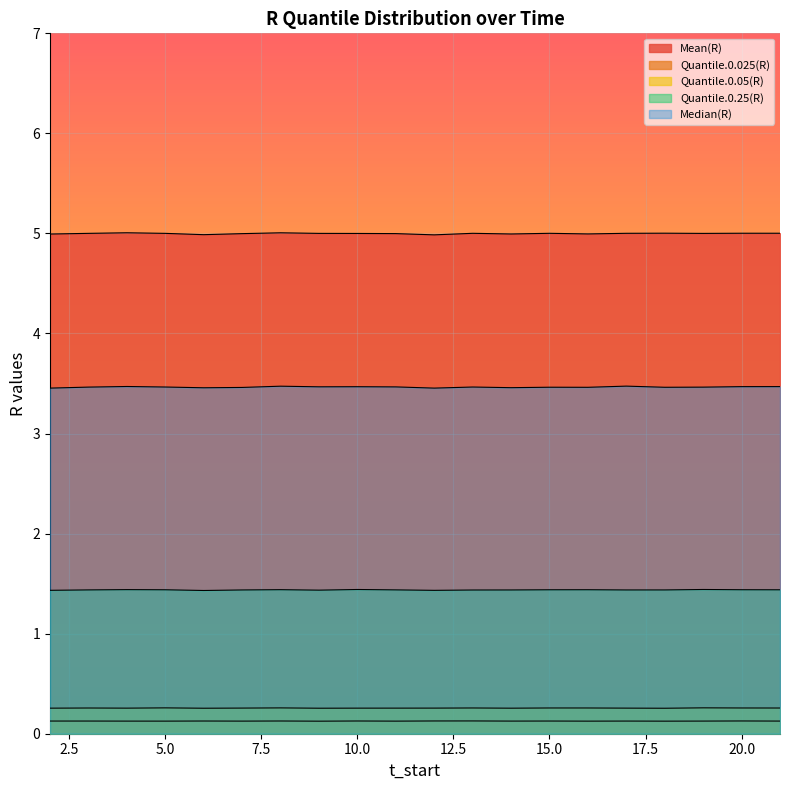

How many lines are shown in the chart?

5